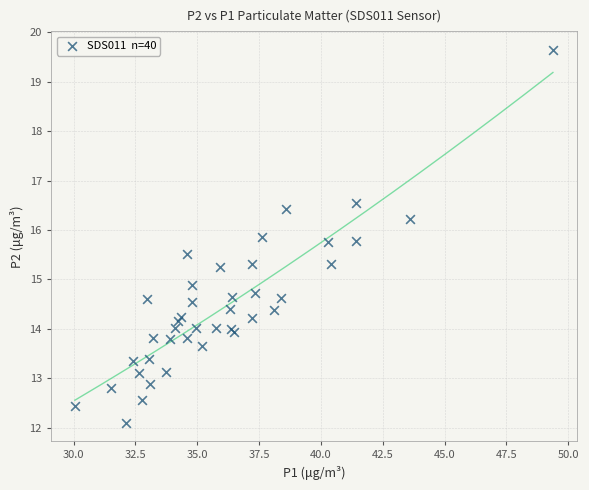

What Y value in the scatter plot is closest to 15?

14.9